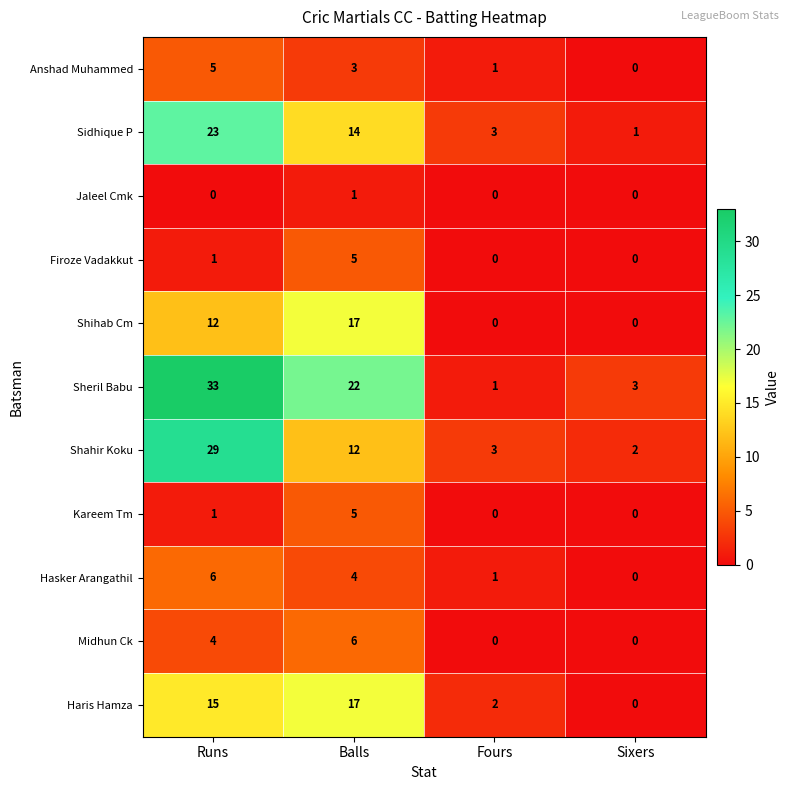

What is the average value of the Shihab Cm series?

7